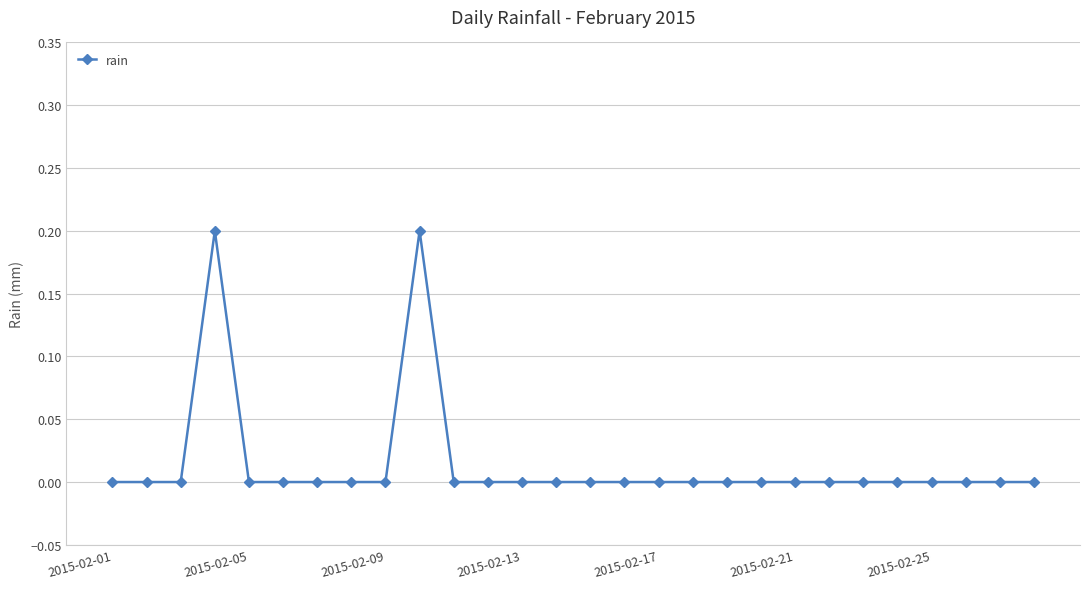

What is the sum of all values?

0.4